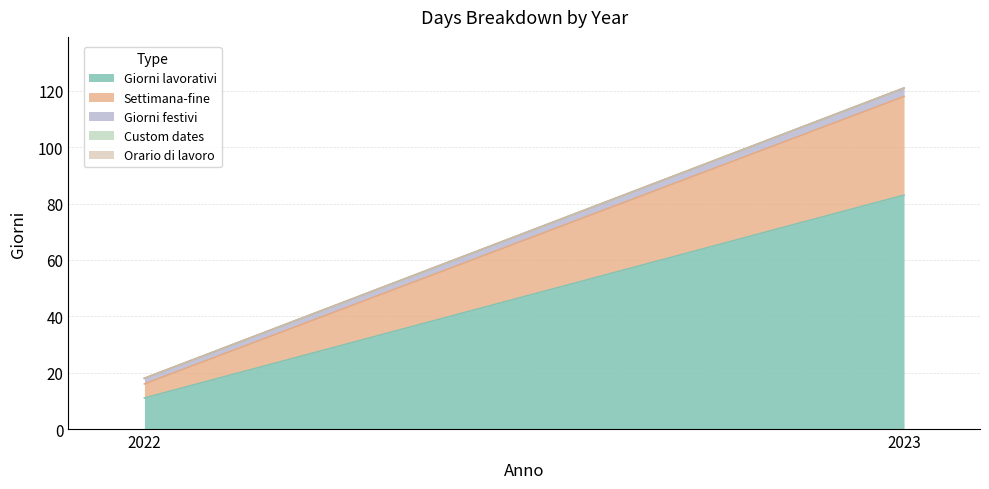

Reading left to right, transcribe all the data shown in this chart.

Giorni lavorativi: 11	83
Settimana-fine: 5	35
Giorni festivi: 2	3
Custom dates: 0	0
Orario di lavoro: 0	0